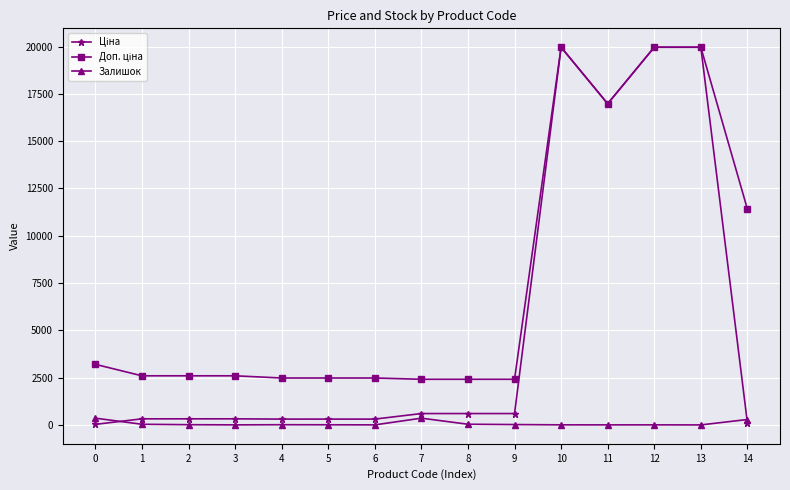

True or false: Ціна and Доп. ціна intersect in this chart.

False